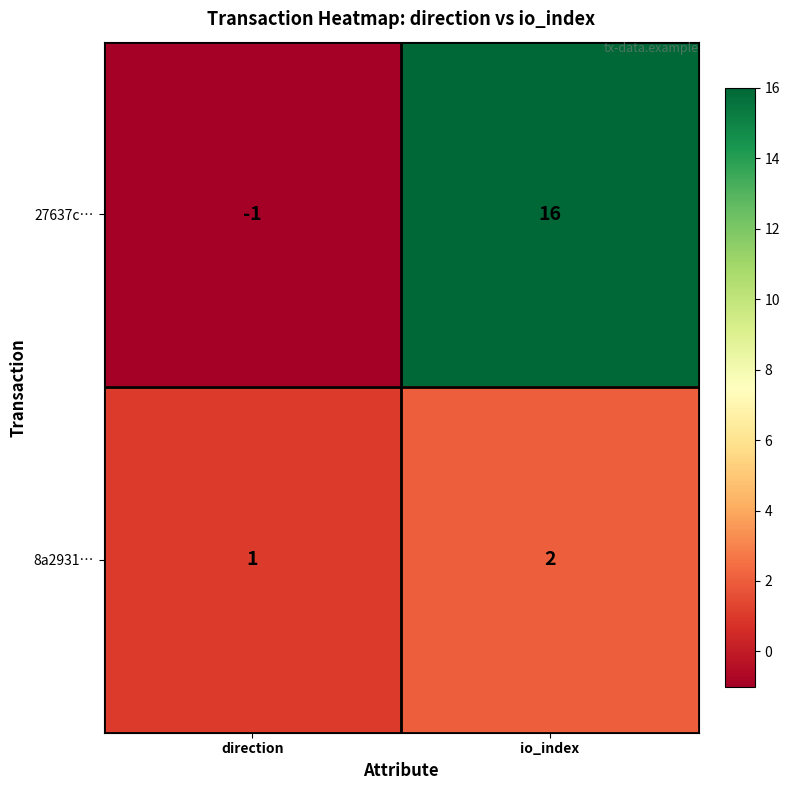

What is the sum of the 27637c… values at io_index and direction?

15